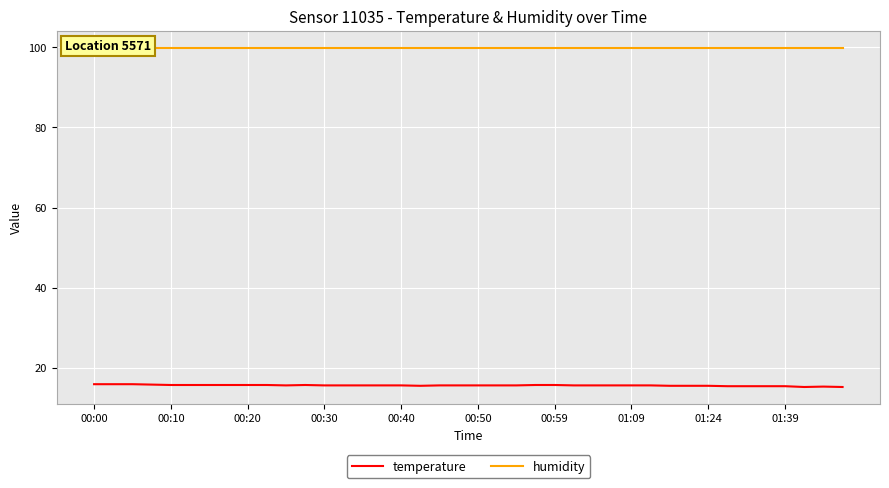

The humidity series shows 99.9 at 10. True or false?

True